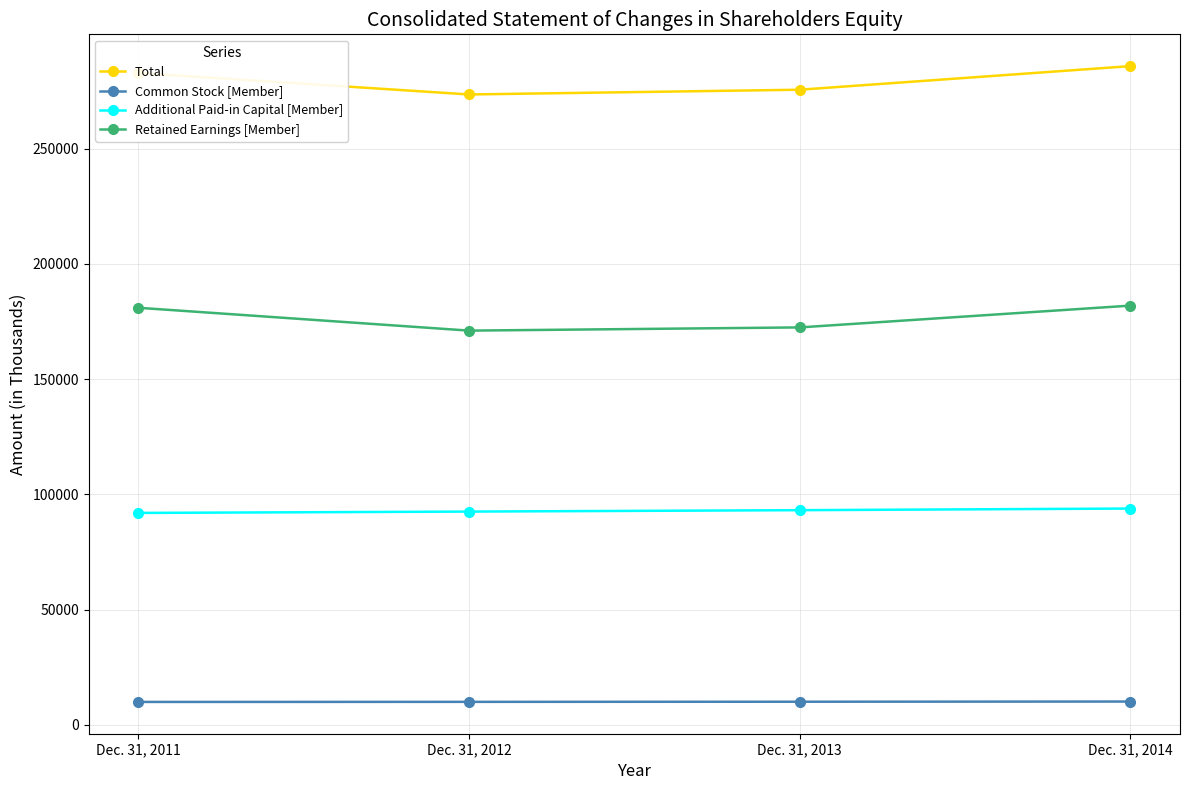

What is the value of the Retained Earnings [Member] point at the 1st from the left?

180945